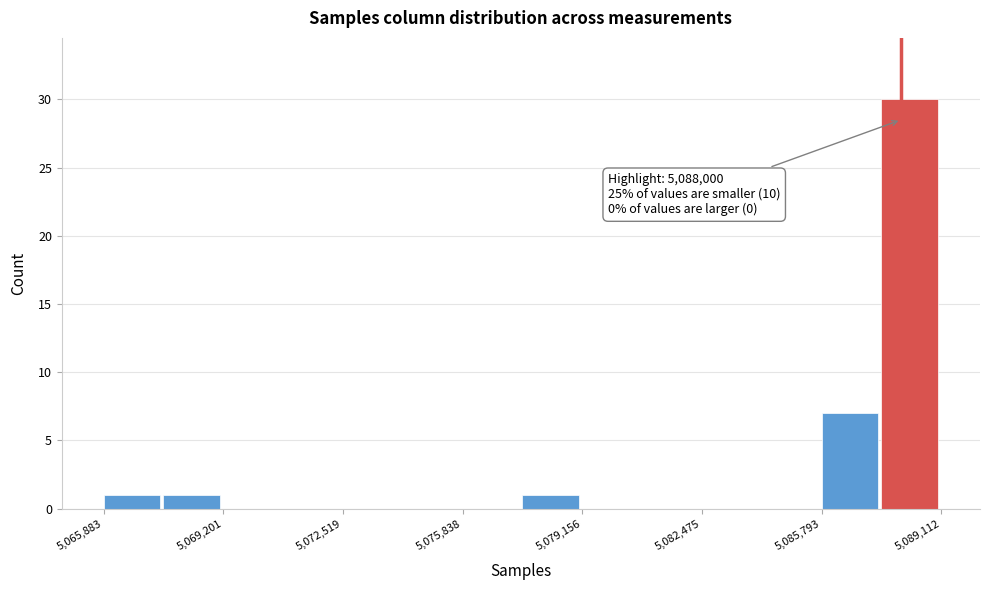

Read against the x-axis, roughly where is the centre of the tallest bar?

5088000